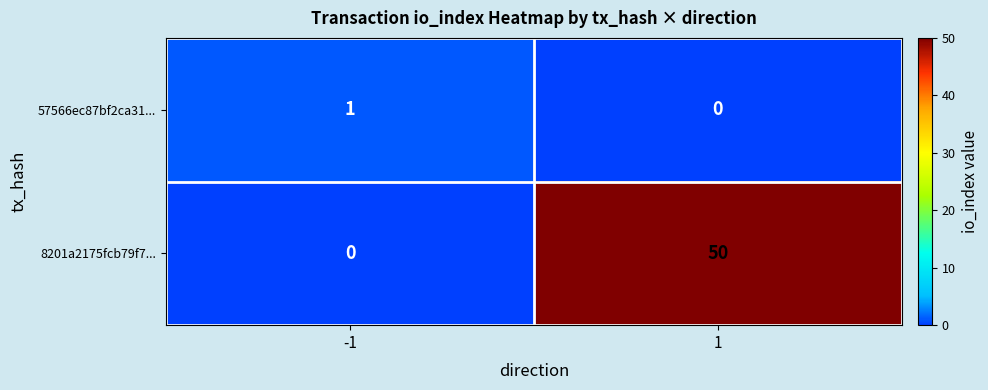

The 57566ec87bf2ca31... series shows 1 at 1. True or false?

False